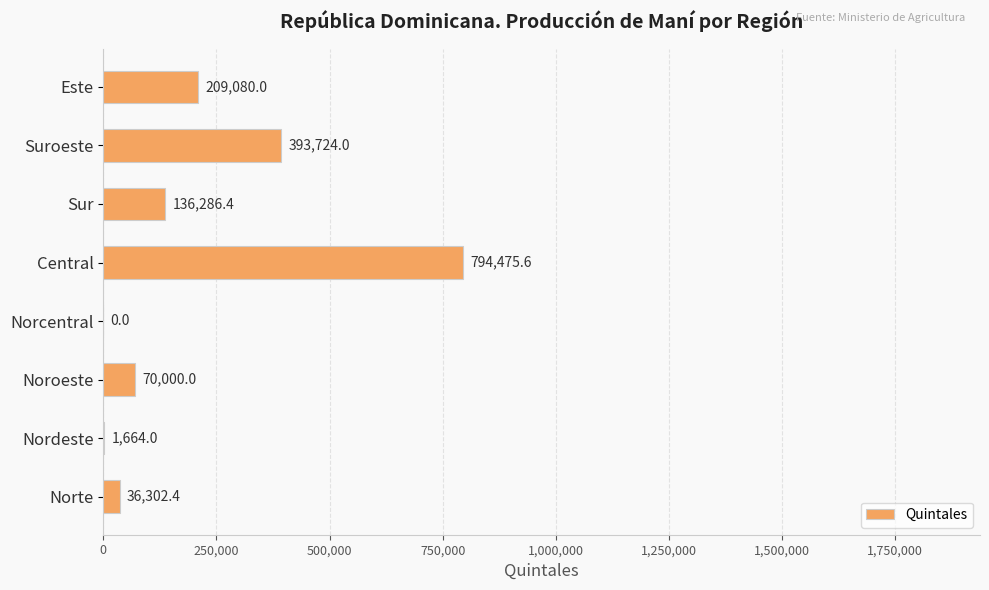

Which label corresponds to the largest value in the chart?

Central